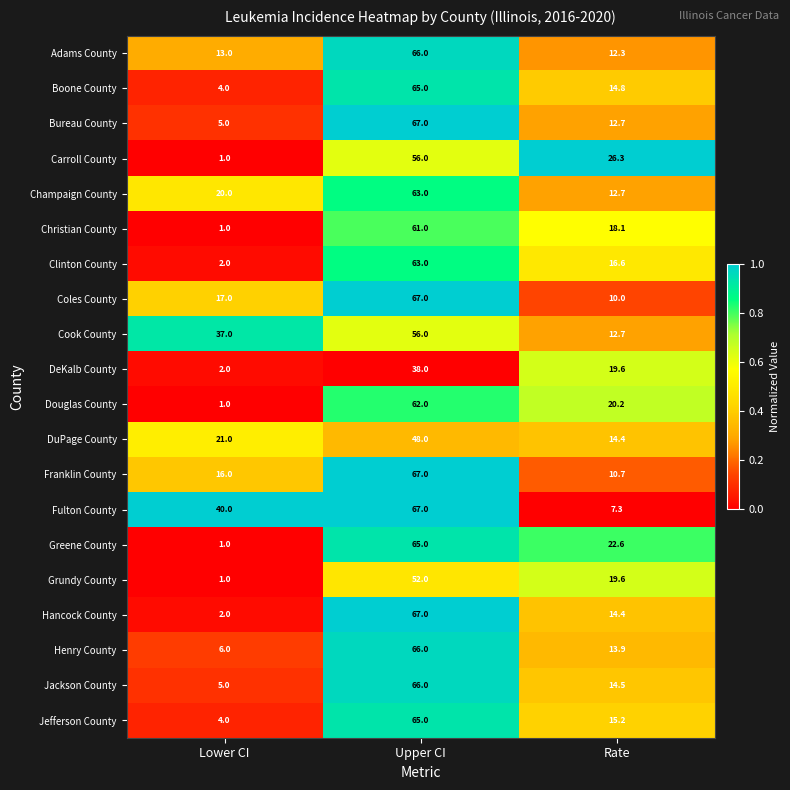

What is the sum of the Clinton County values at Rate and Upper CI?

79.6